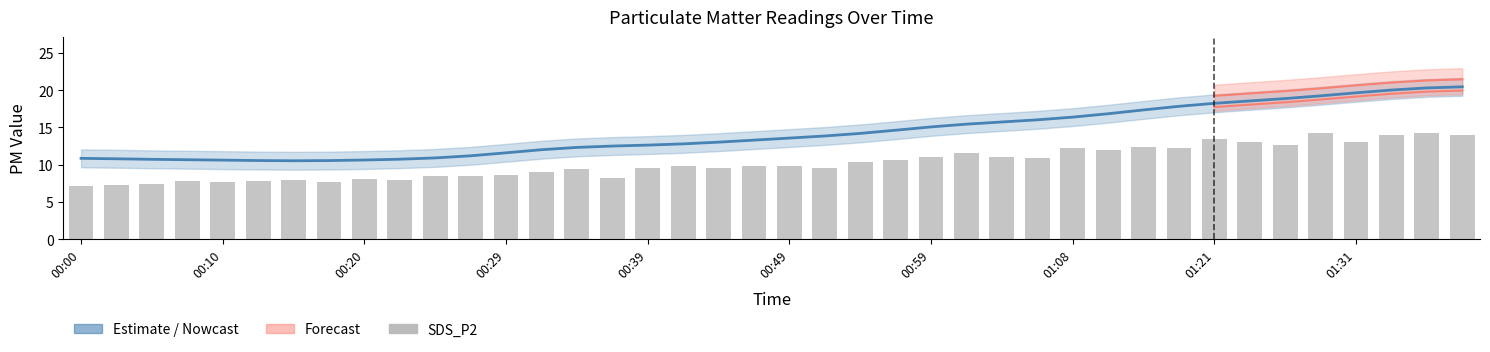

The chart shows a value of 12.3 at 01:18. True or false?

True